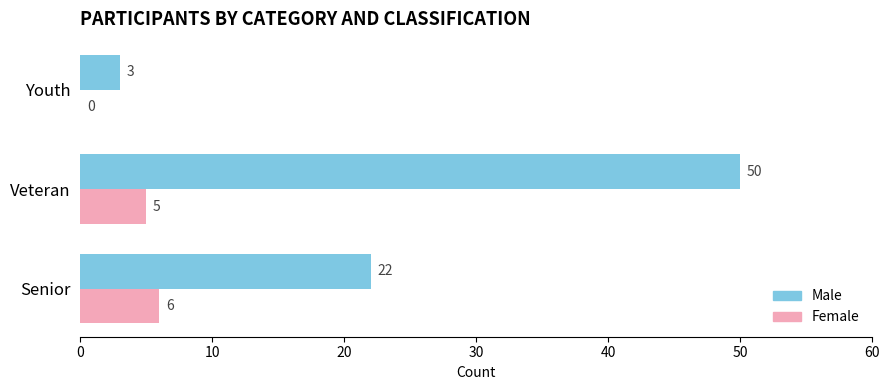

Where is Female nearest to the value 3?

Veteran